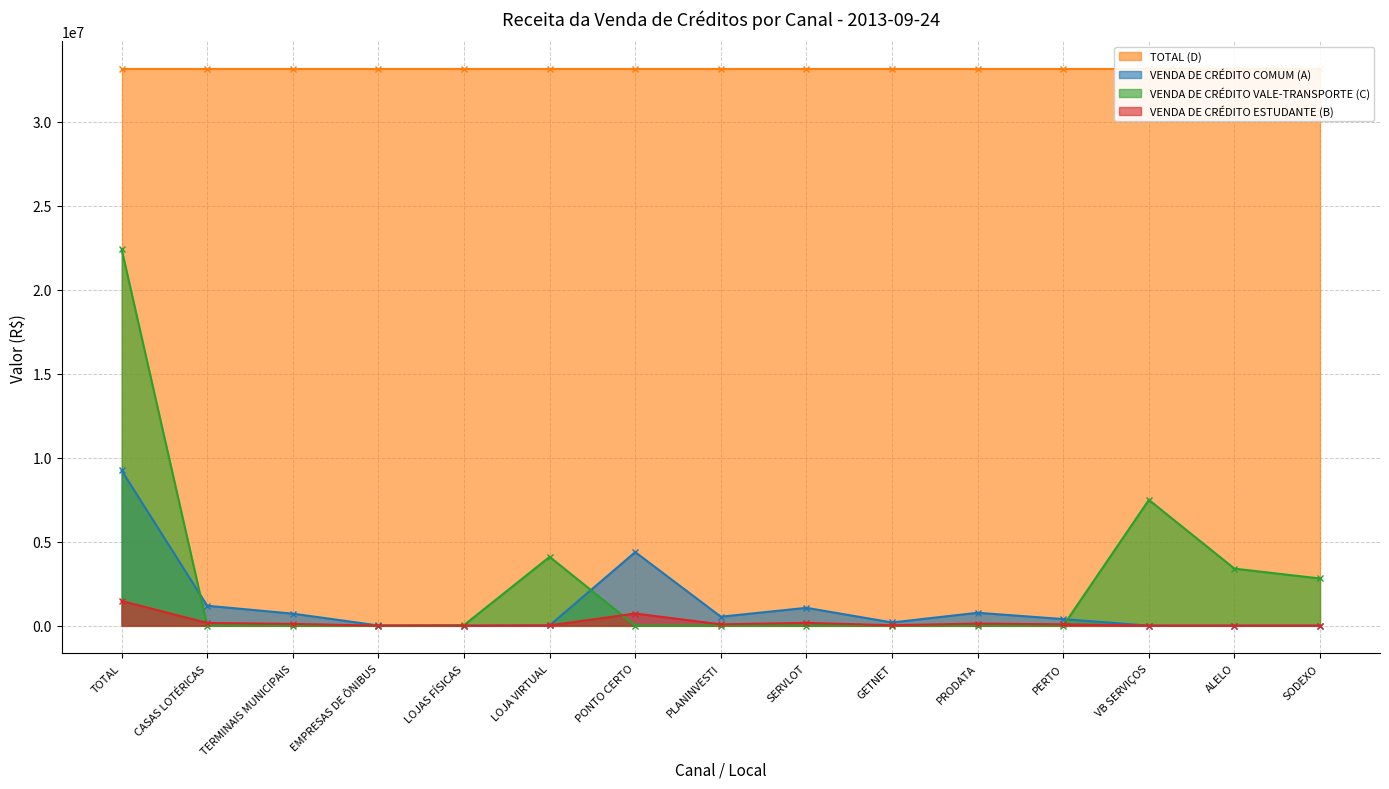

Is the value of VENDA DE CRÉDITO COMUM (A) at CASAS LOTÉRICAS greater than the value of VENDA DE CRÉDITO ESTUDANTE (B) at CASAS LOTÉRICAS?

Yes